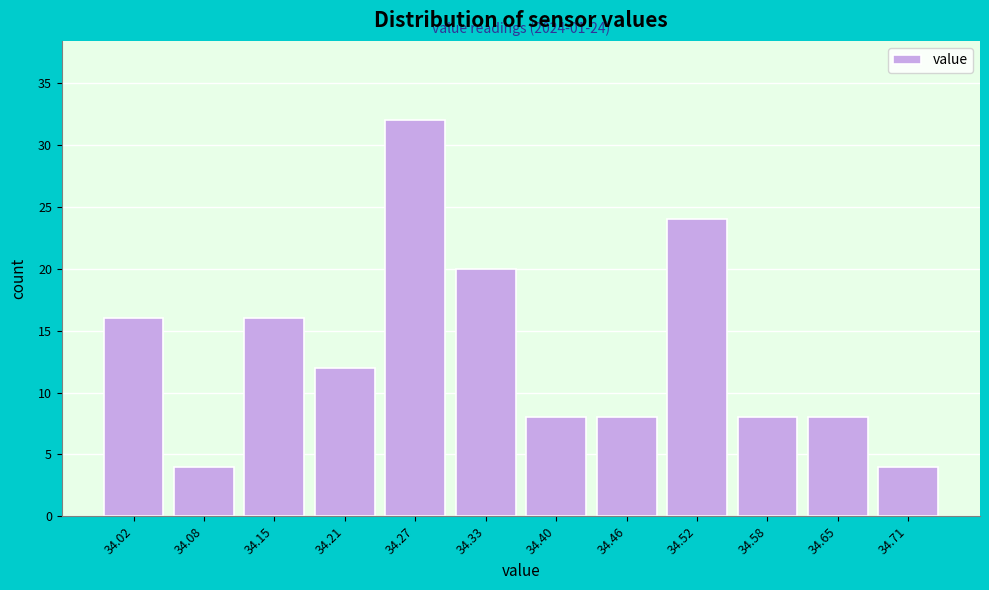

Reading left to right, what are all the values shown in this chart?

16	4	16	12	32	20	8	8	24	8	8	4